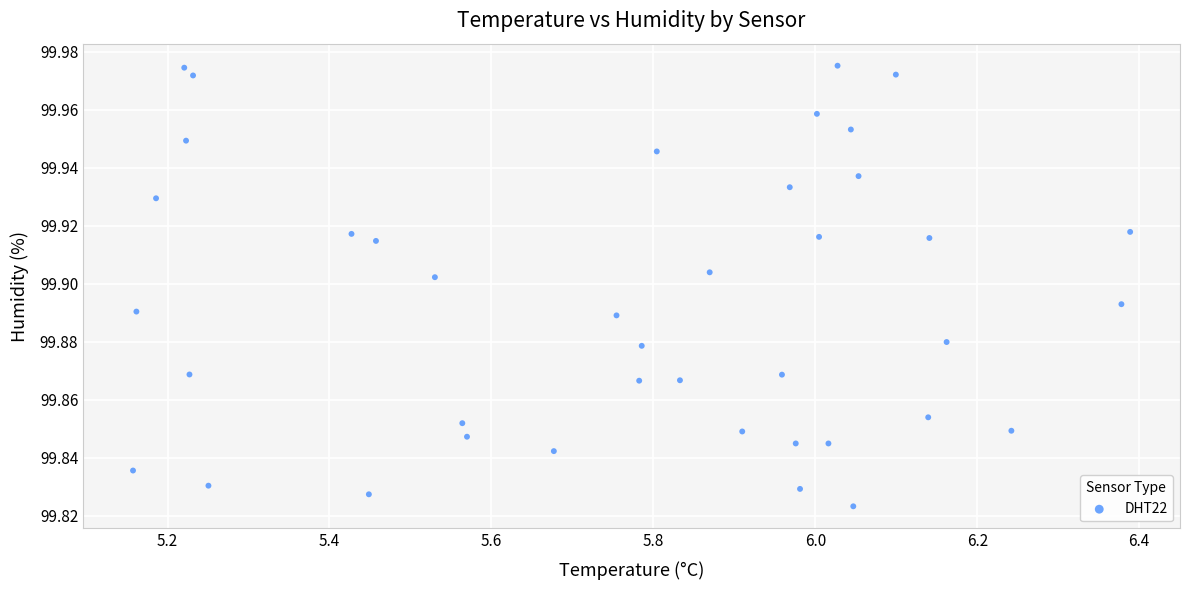

What is the range of X values (max minus min)?

1.2